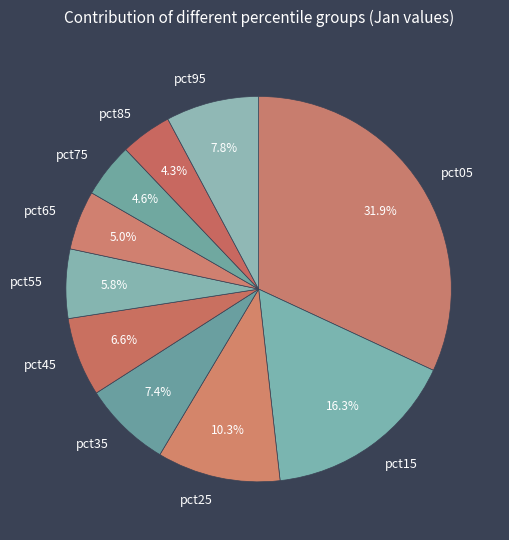

What percentage do pct55 and pct65 together represent?

10.8%